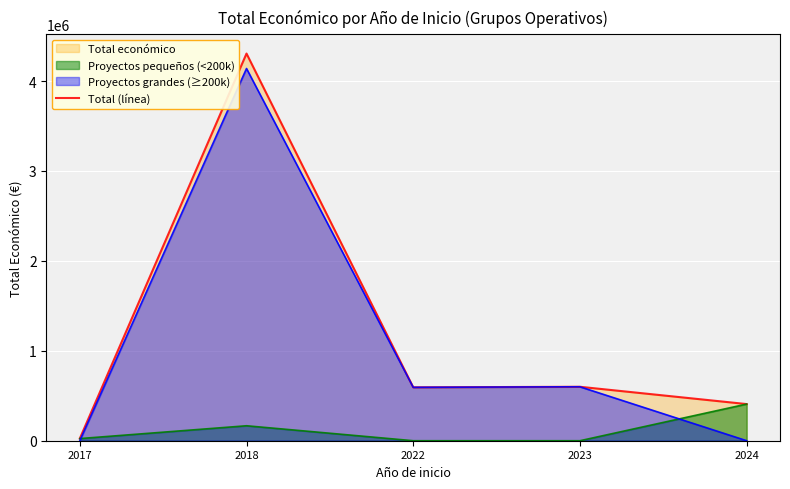

How many lines are shown in the chart?

3